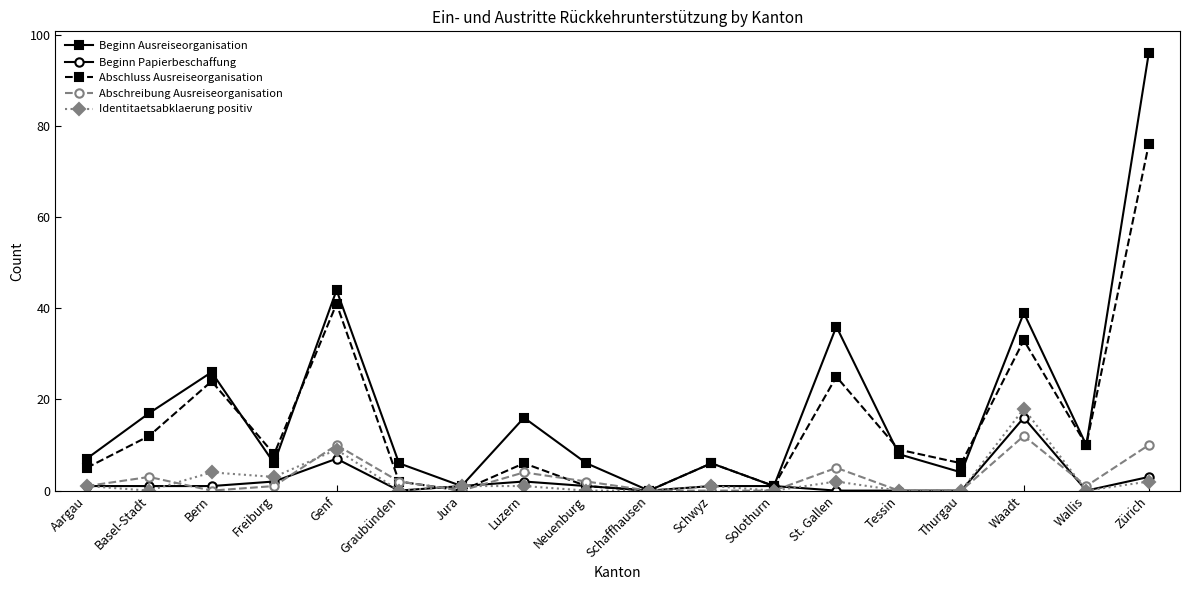

The Beginn Ausreiseorganisation series shows 23 at Genf. True or false?

False